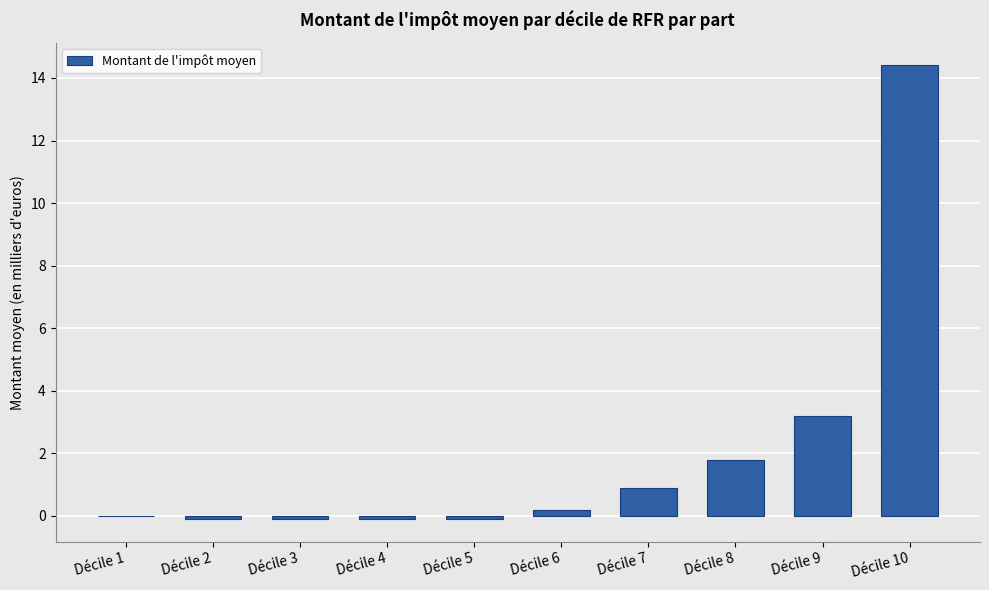

Reading left to right, transcribe all the data shown in this chart.

Décile 1=0.0	Décile 2=-0.1	Décile 3=-0.1	Décile 4=-0.1	Décile 5=-0.1	Décile 6=0.2	Décile 7=0.9	Décile 8=1.8	Décile 9=3.2	Décile 10=14.4